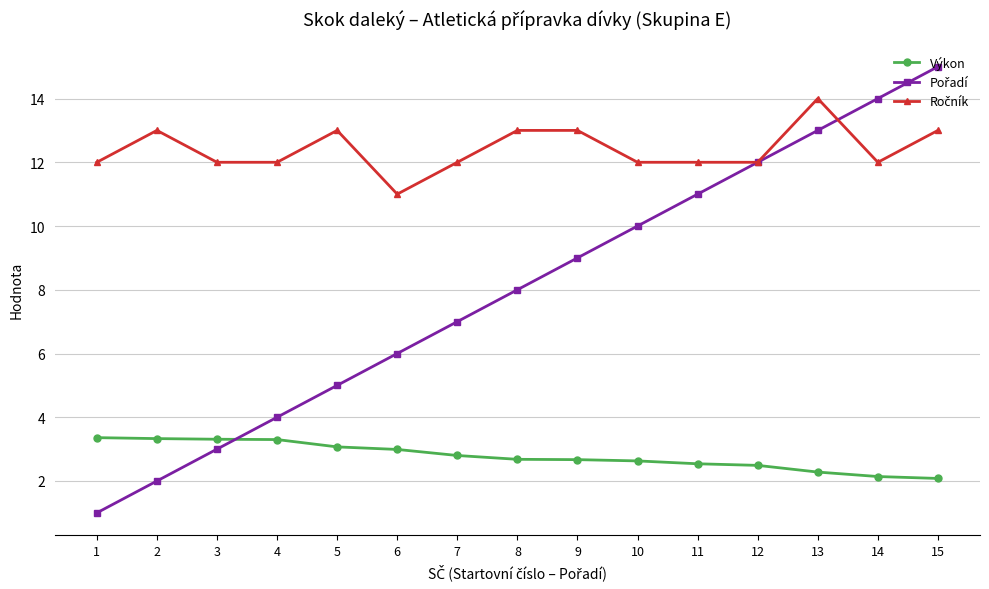

True or false: Výkon has a value of 0.8 at 10.

False